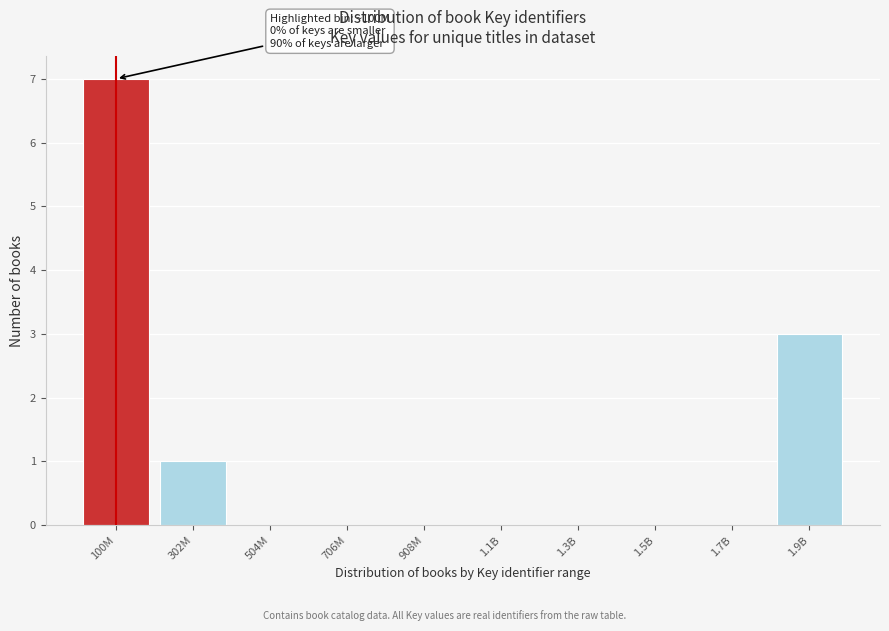

Reading left to right, extract all data points from this chart.

100M=7	302M=1	504M=0	706M=0	908M=0	1.1B=0	1.3B=0	1.5B=0	1.7B=0	1.9B=3